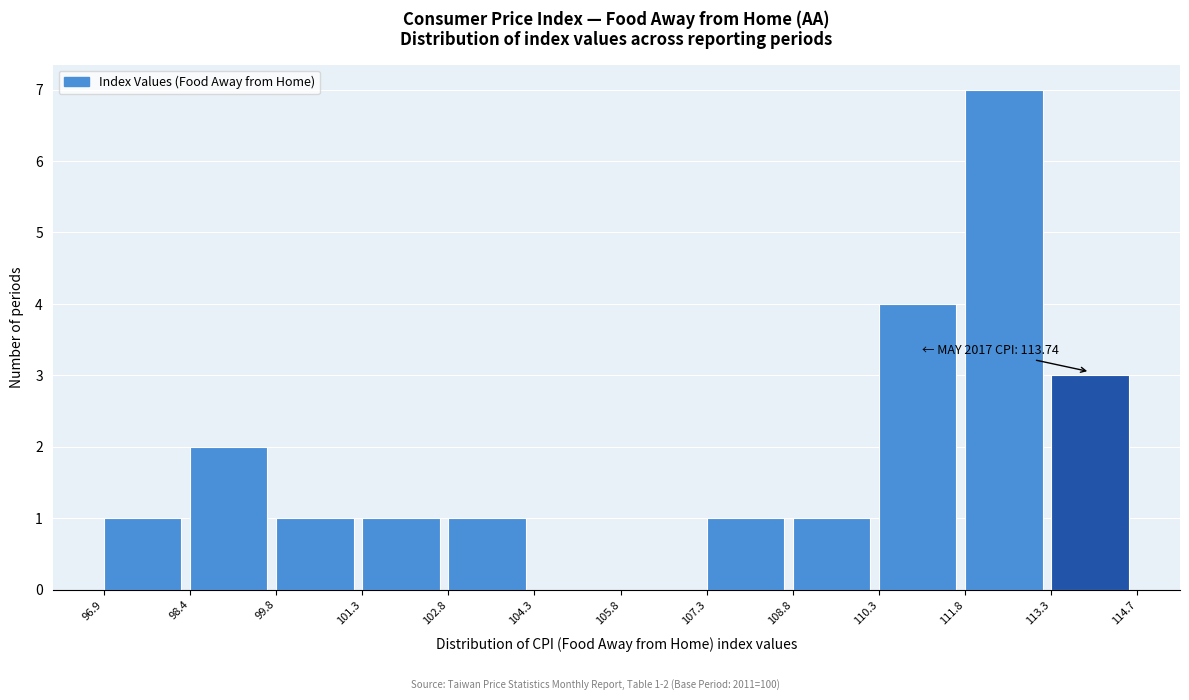

Over which range of the x-axis is the bar tallest?

111.8 to 113.3